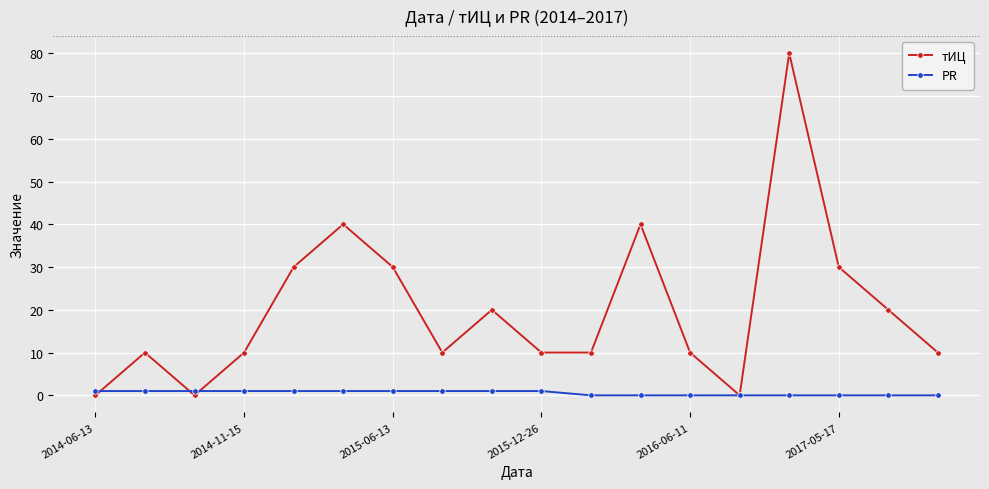

What is the maximum value for тИЦ?

80